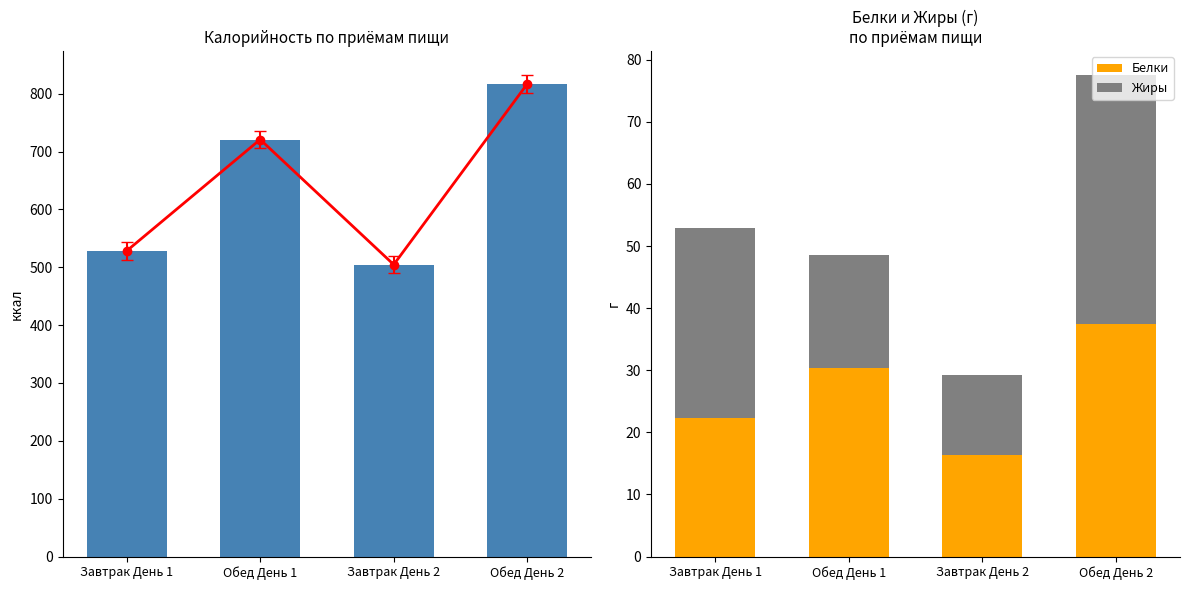

Reading left to right, list all the values displayed in this chart.

Калорийность: 528.2	720.8	504.6	816.9
Белки: 22.3	30.3	16.3	37.5
Жиры: 30.6	18.2	12.9	40.0